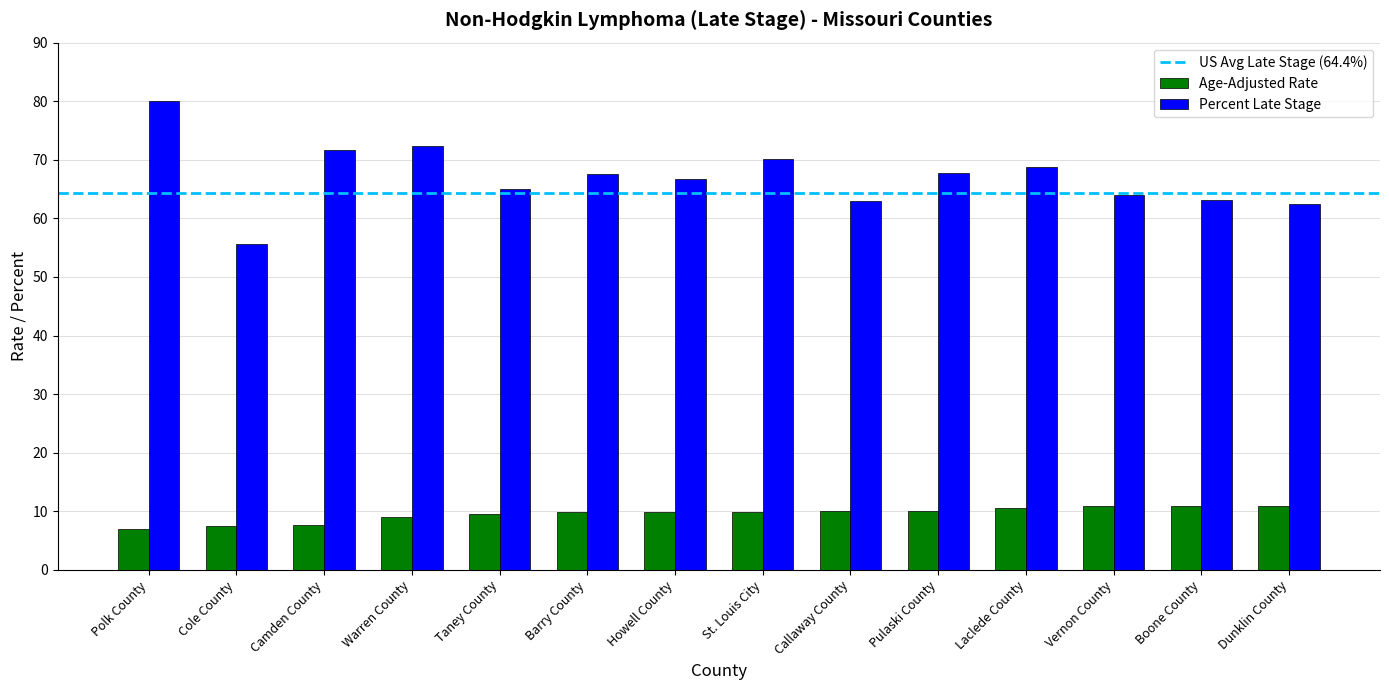

Read the Age-Adjusted Rate value at Vernon County.

10.9